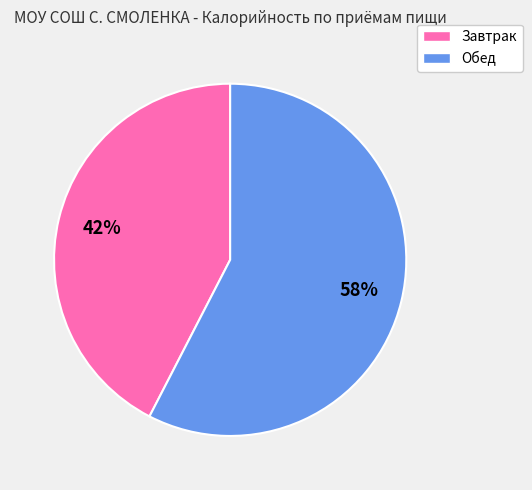

Is Обед the majority of the pie?

Yes